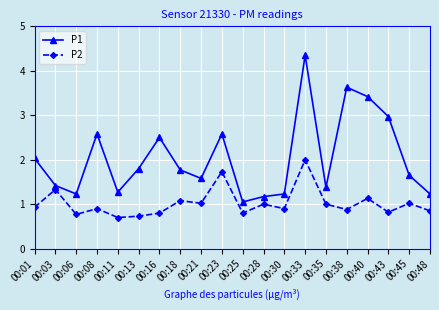

True or false: P2 and P1 intersect in this chart.

False